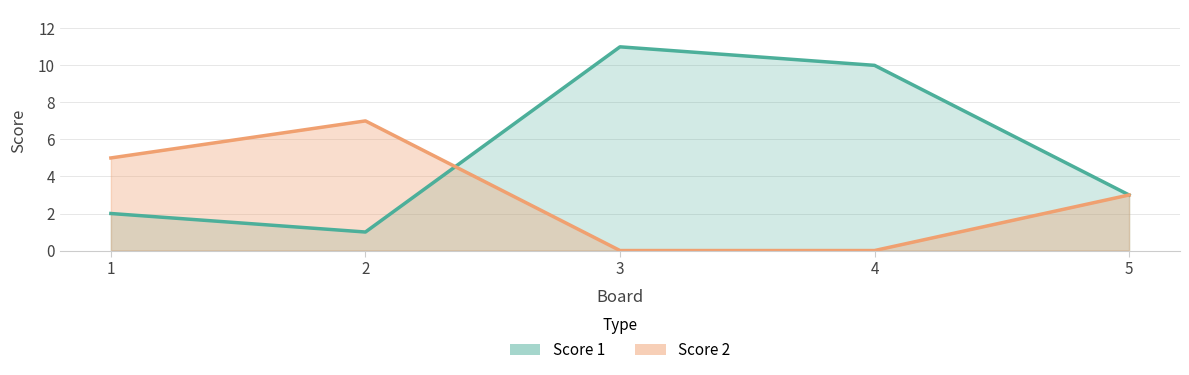

Rank the series by their average value, from lowest to highest.

Score 2, Score 1